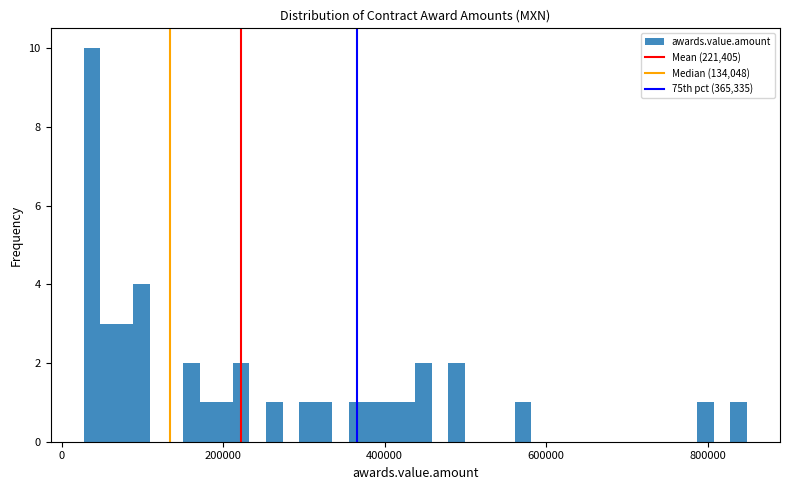

Read against the x-axis, roughly where is the centre of the tallest bar?

40000